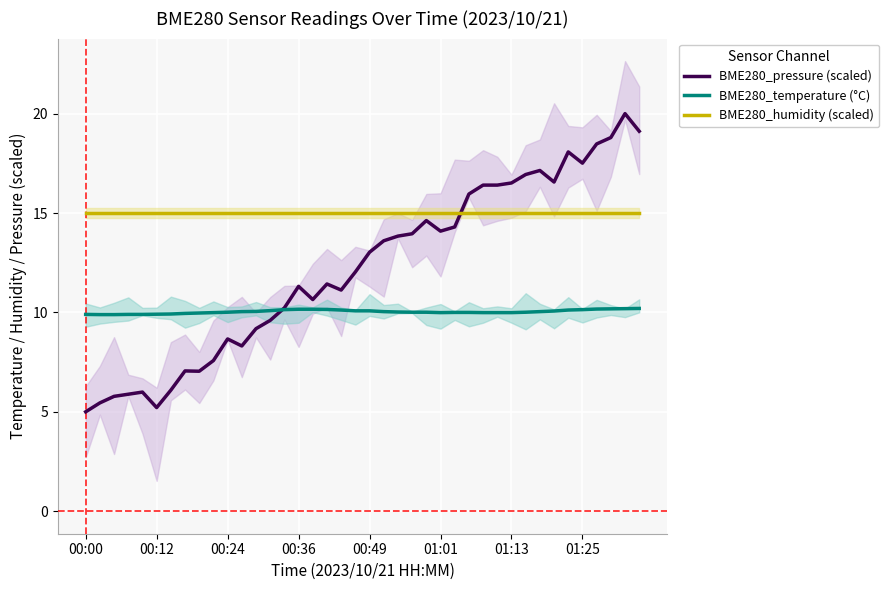

What is the average value of the BME280_pressure (scaled) series?

12.2